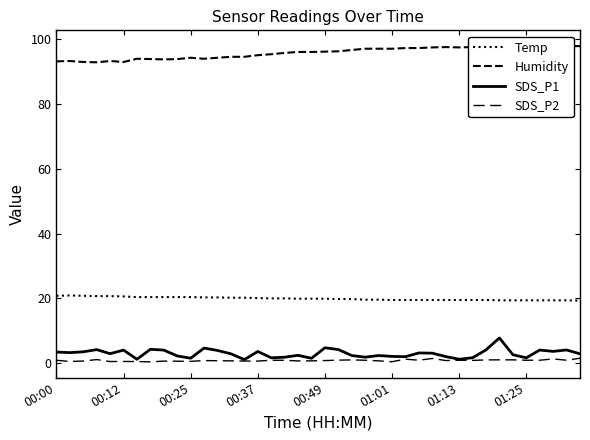

True or false: Humidity and SDS_P1 intersect in this chart.

False